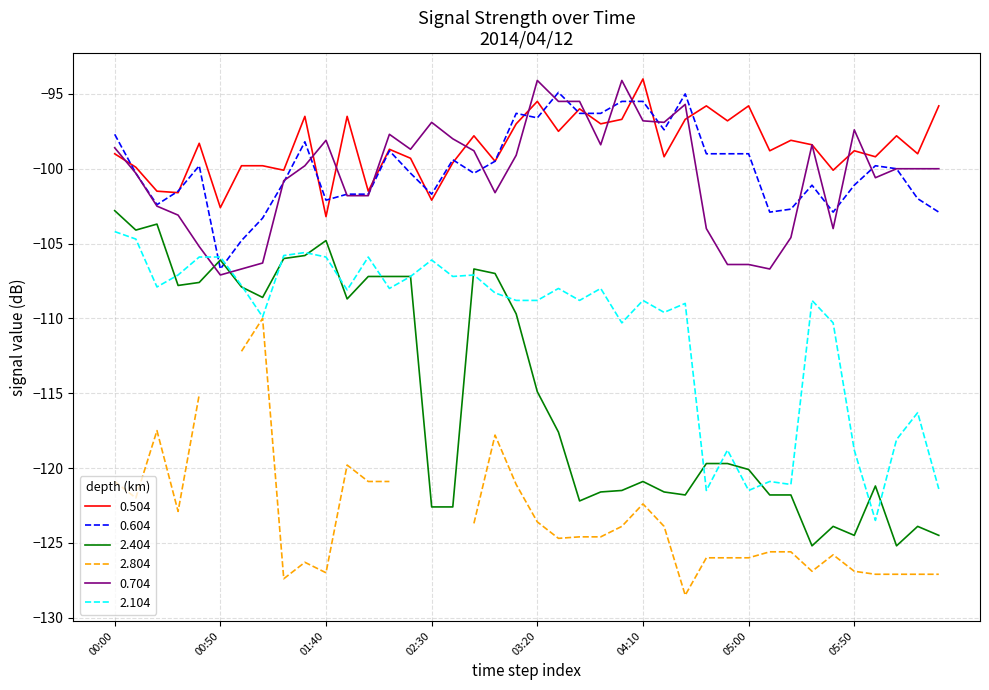

Which series has the largest total across all categories?

0.504